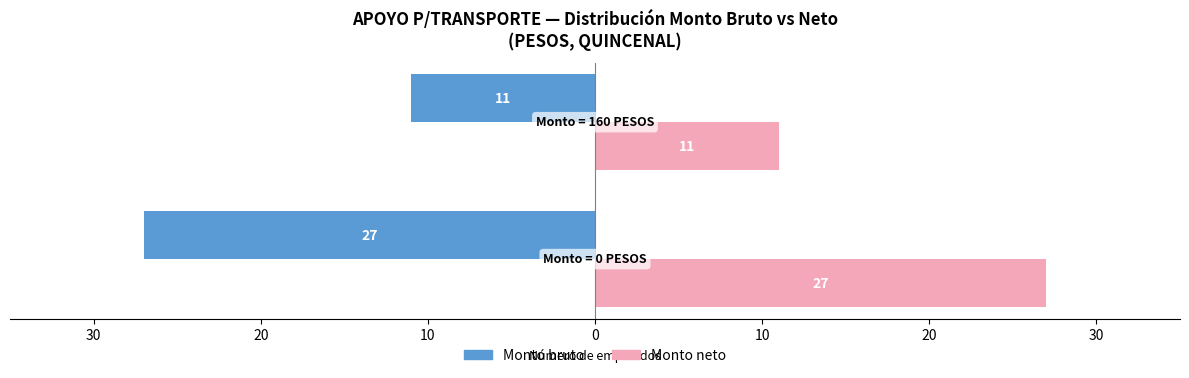

What are all the series names shown in the legend?

Monto bruto, Monto neto